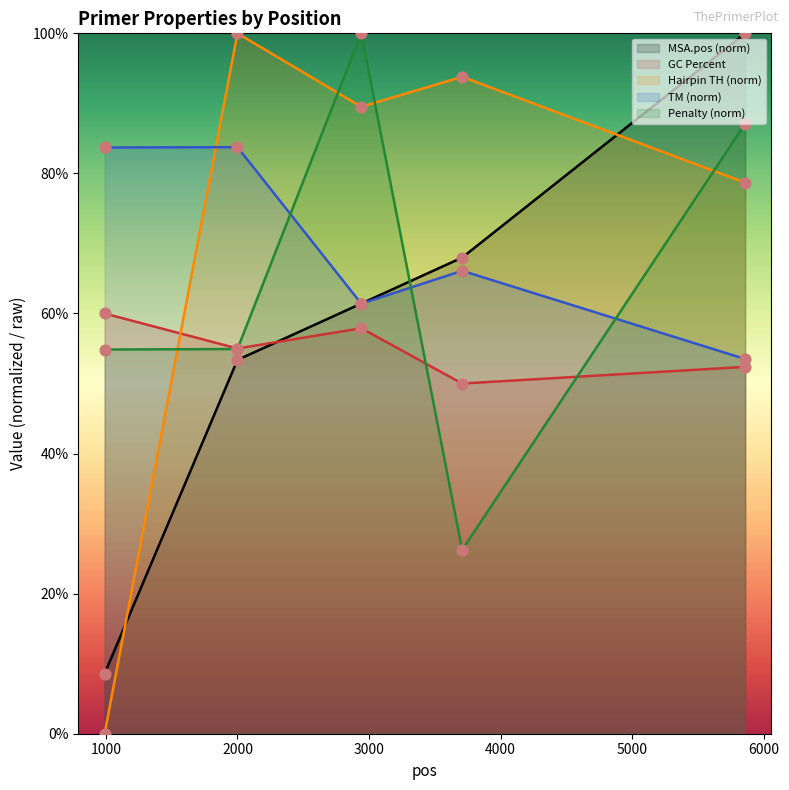

What is the total value across all series at 990?

207.1